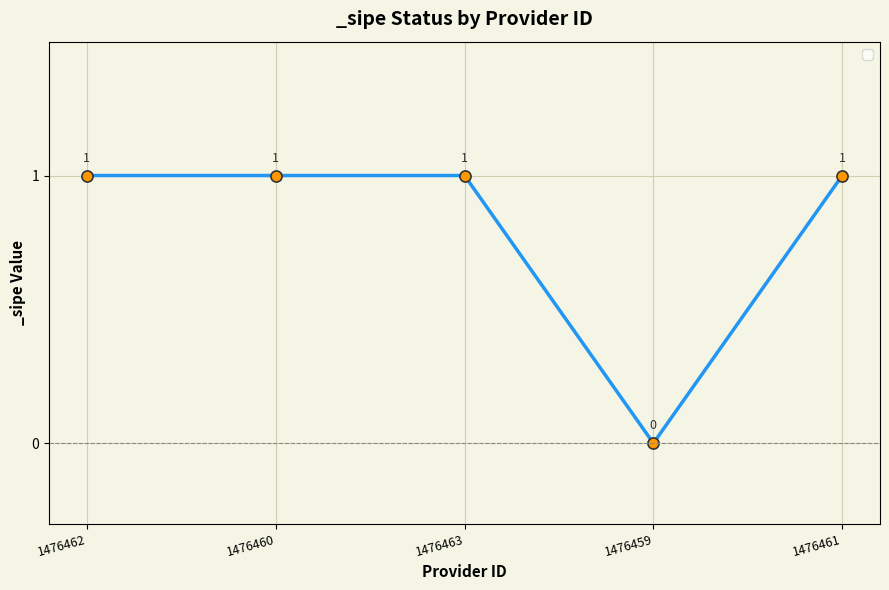

At which category does the data reach its first local valley?

1476459